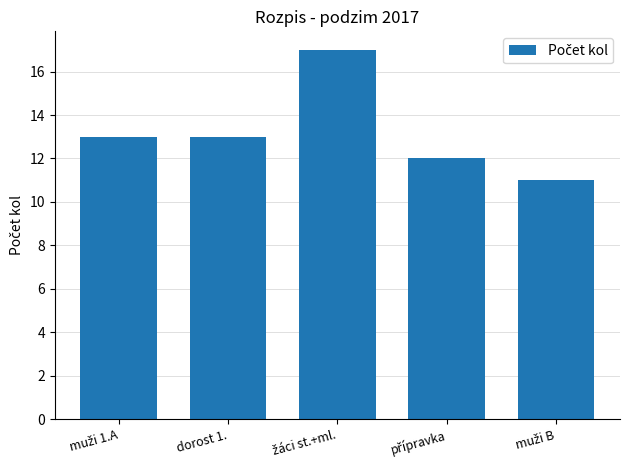

Is it true that the value at dorost 1. is 13?

True